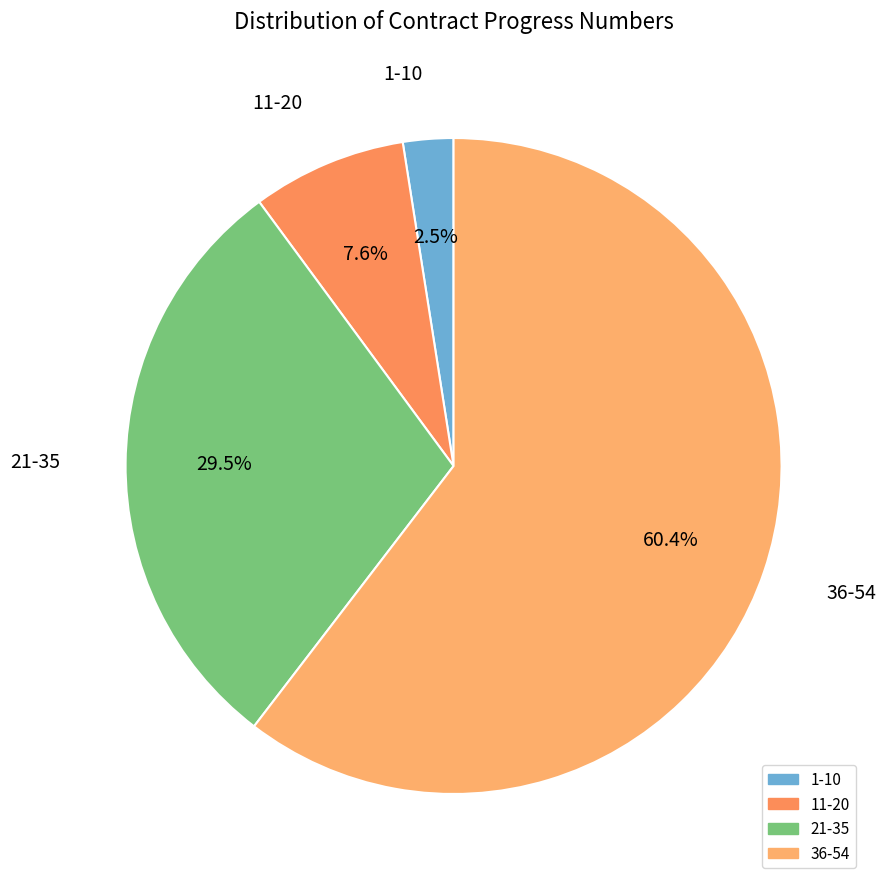

How many segments does this pie chart have?

4